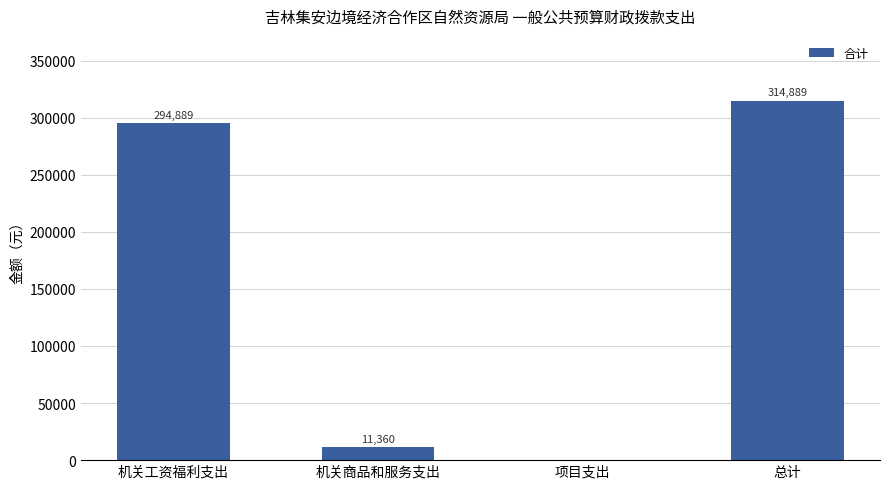

Which has a higher value, 机关商品和服务支出 or 机关工资福利支出?

机关工资福利支出